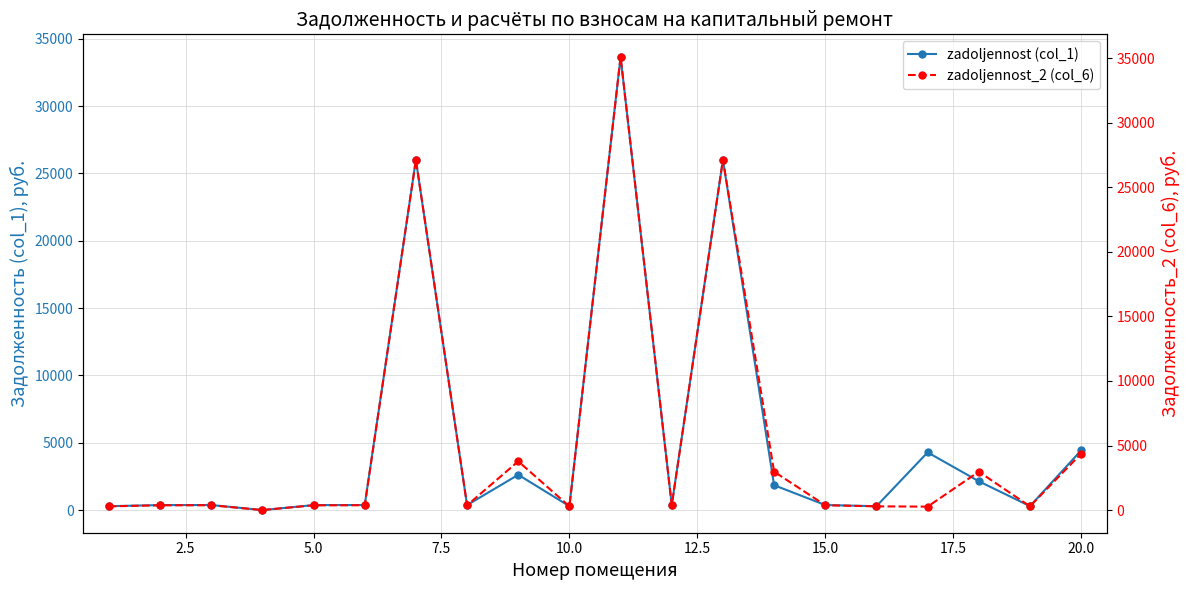

True or false: zadoljennost (col_1) has more than 2 points higher than both neighbors.

True